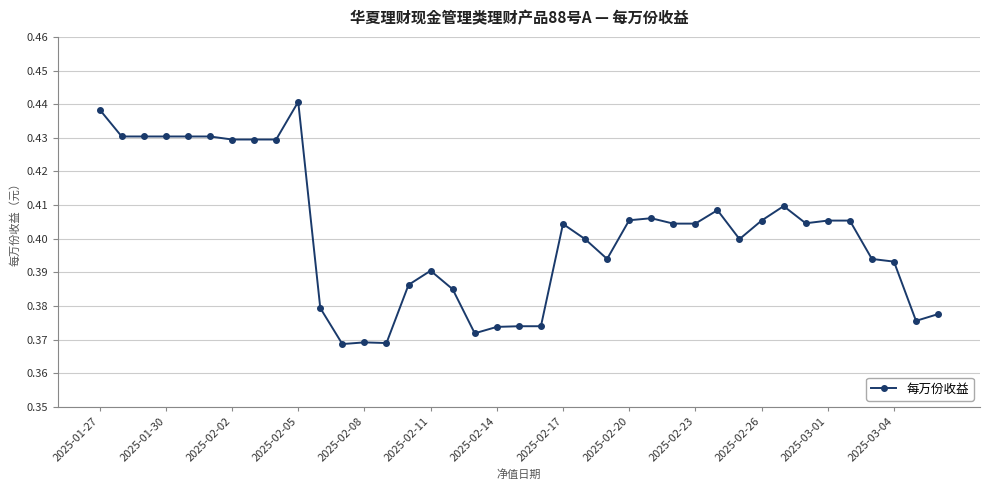

How many values are between 0 and 1?

39